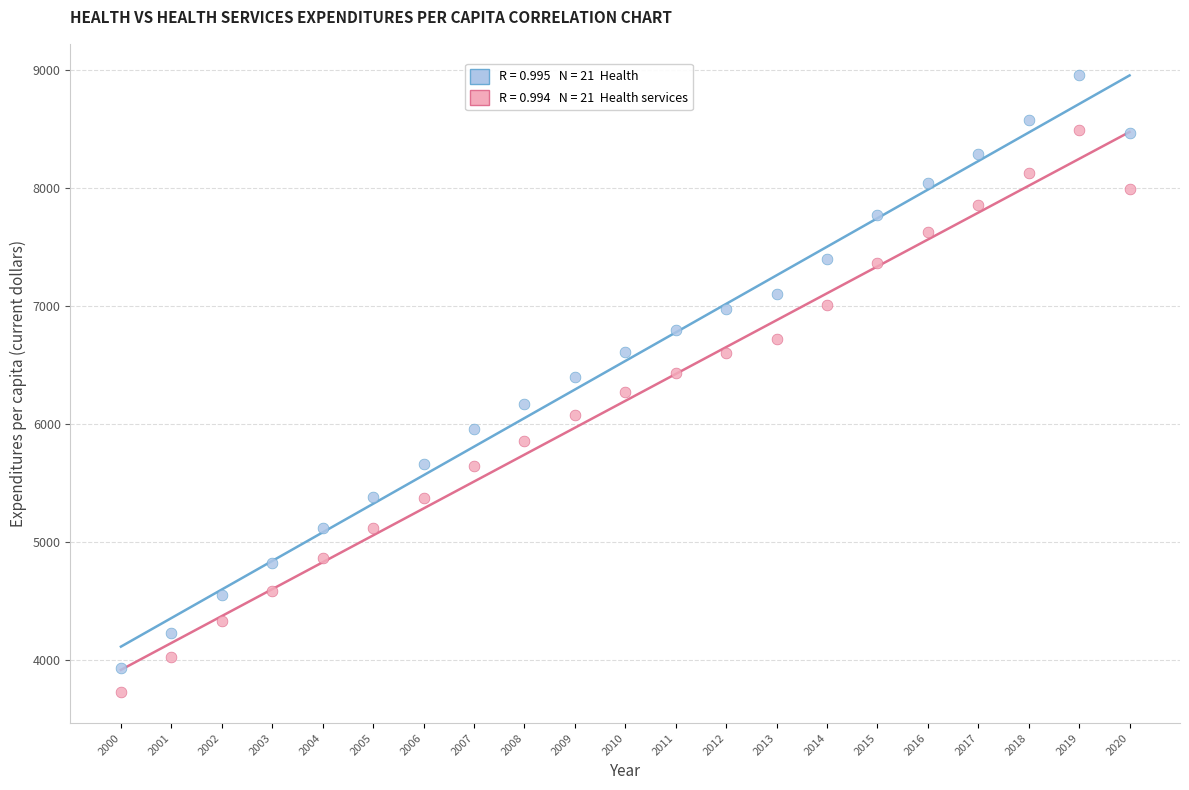

Across all data points, what is the range of Y values (max minus min)?

5227.5